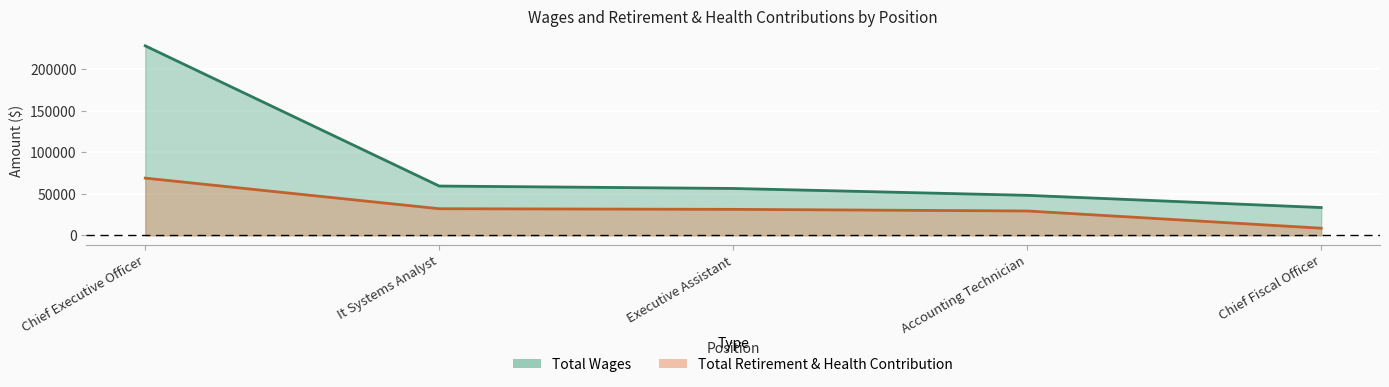

True or false: Total Wages has a value of 43846 at Chief Fiscal Officer.

False